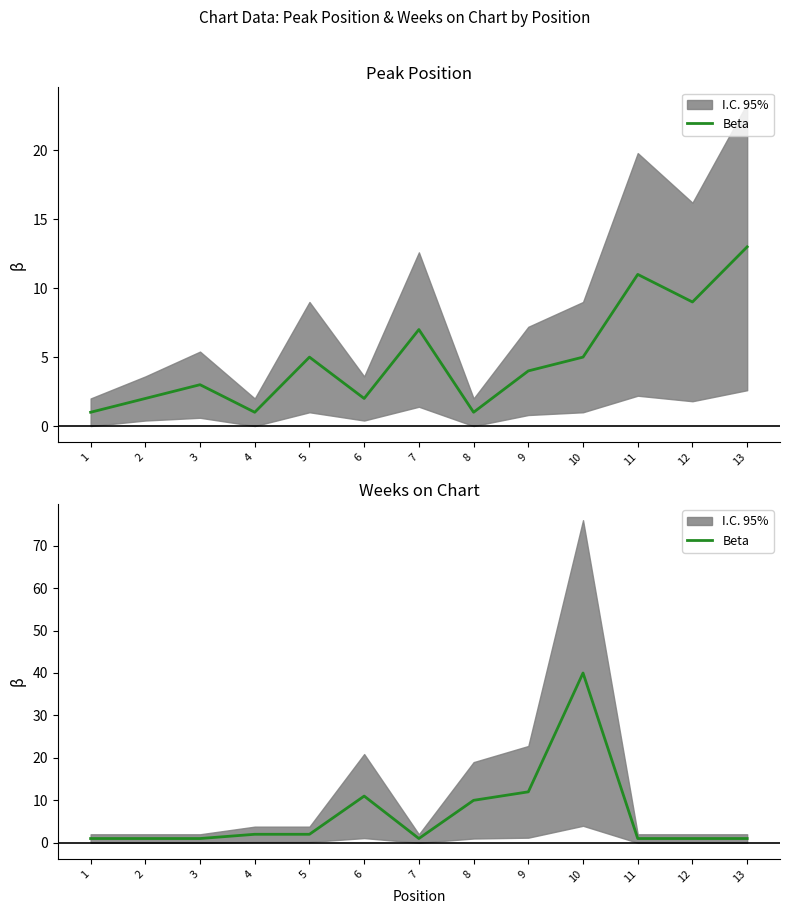

Reading left to right, list all the values displayed in this chart.

1	1	1	2	2	11	1	10	12	40	1	1	1